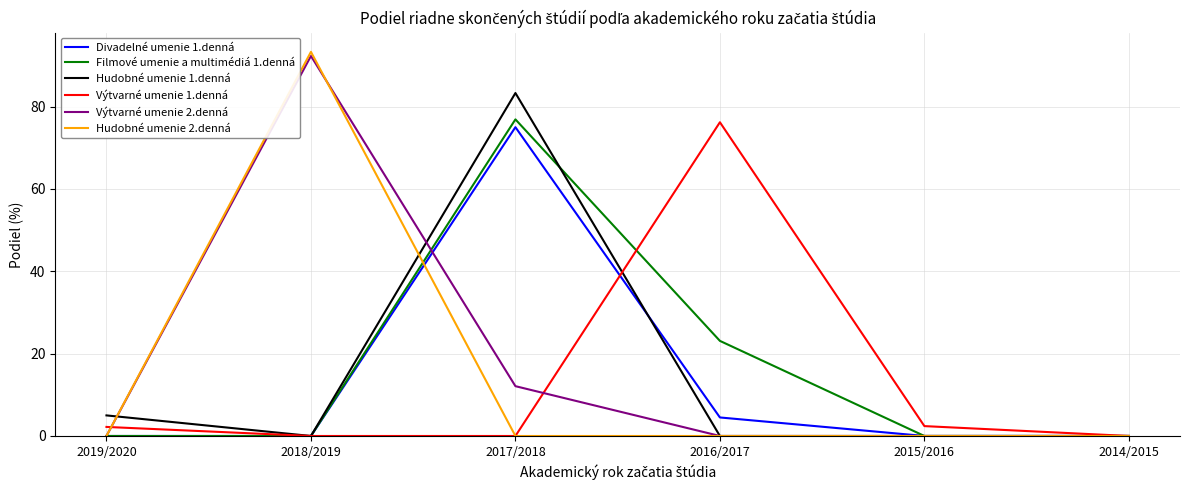

At which label is Filmové umenie a multimédiá 1.denná closest to 38?

2016/2017